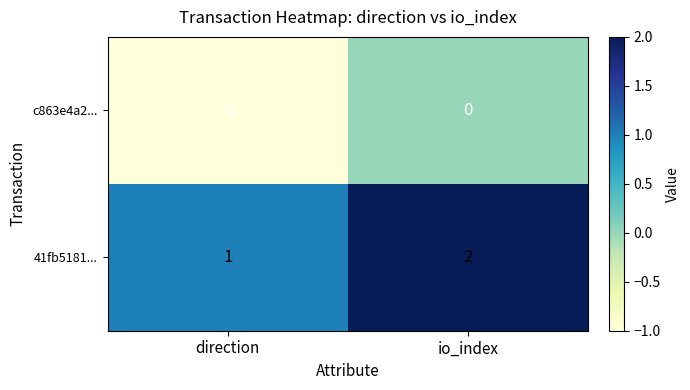

Is it true that c863e4a2... equals 0 at io_index?

True